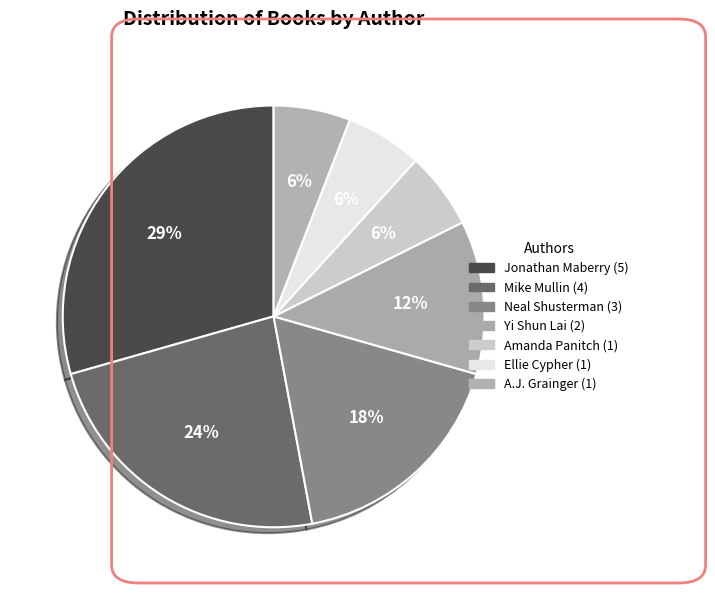

Which slice is the smallest?

Amanda Panitch